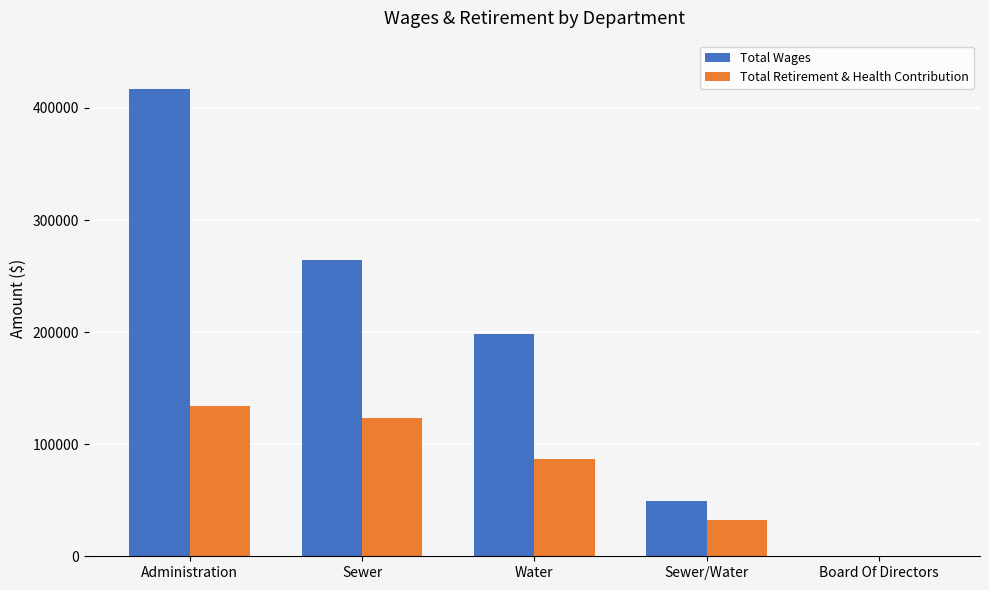

At which label does Total Wages first exceed 198040?

Administration